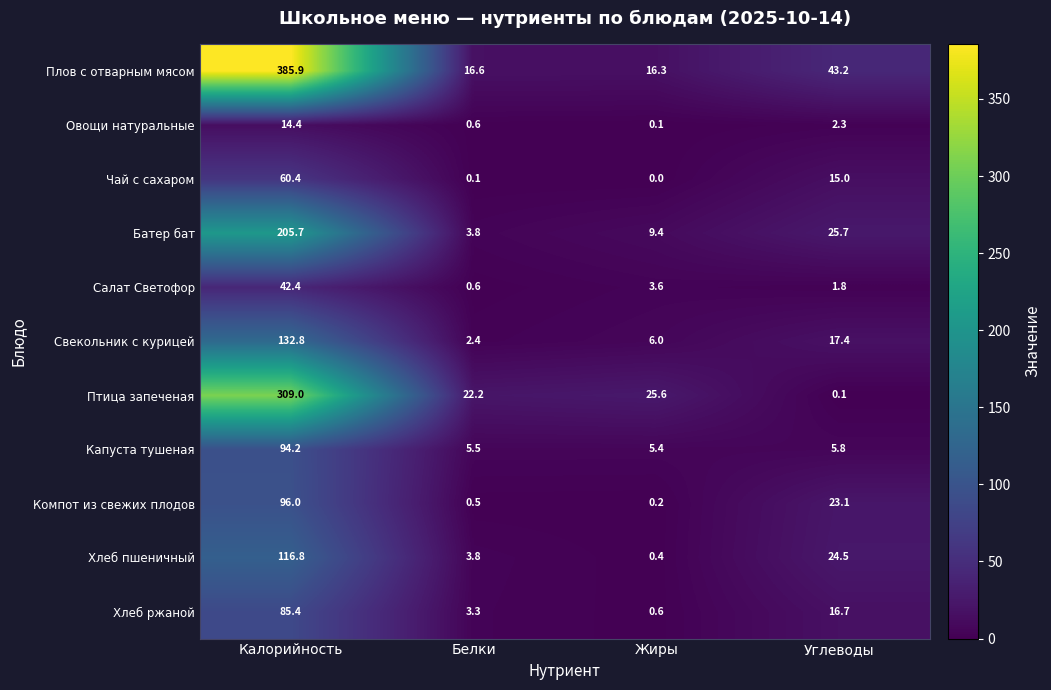

Which series has the widest spread of values?

Плов с отварным мясом